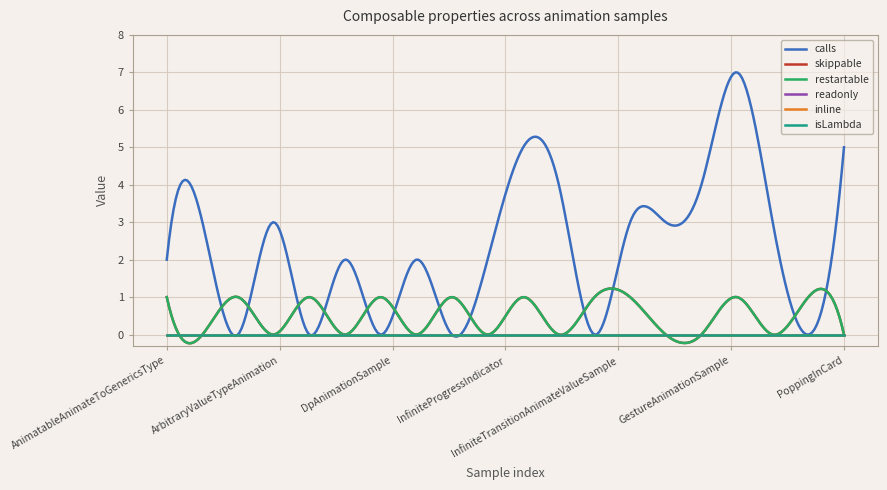

What is the label of the 16th point from the right?

ArbitraryValueTypeTransitionSample